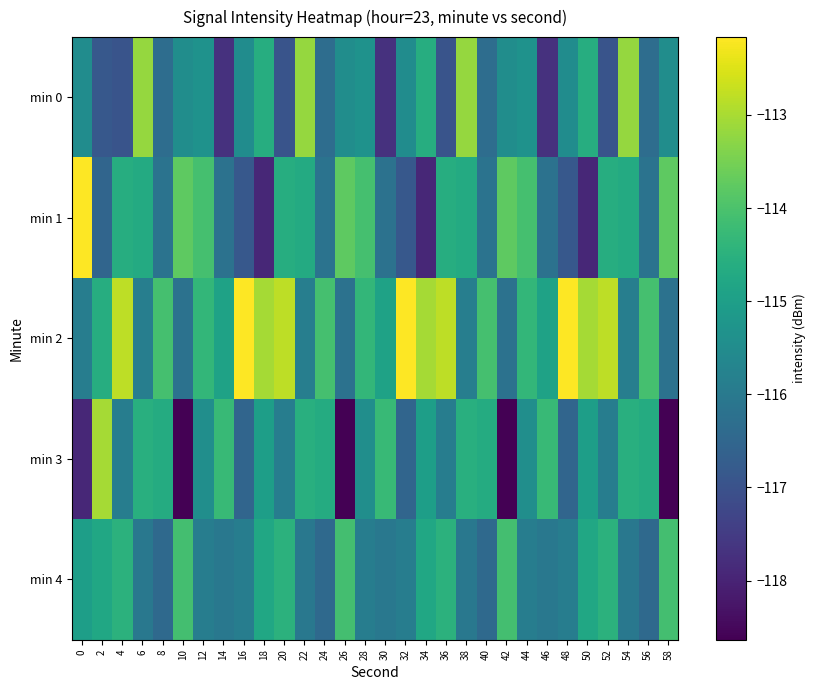

Reading left to right, what are all the values shown in this chart?

min 0: 0=-115.5	2=-116.8	4=-116.9	6=-113.2	8=-116.3	10=-115.5	12=-115.3	14=-117.7	16=-115.5	18=-114.6	20=-116.9	22=-113.2	24=-116.3	26=-115.5	28=-115.3	30=-117.7	32=-115.5	34=-114.6	36=-116.9	38=-113.2	40=-116.3	42=-115.5	44=-115.3	46=-117.7	48=-115.5	50=-114.6	52=-116.9	54=-113.2	56=-116.3	58=-115.5
min 1: 0=-112.2	2=-116.5	4=-114.6	6=-114.7	8=-116.2	10=-113.8	12=-114.1	14=-116.2	16=-116.8	18=-117.9	20=-114.6	22=-114.7	24=-116.2	26=-113.8	28=-114.1	30=-116.2	32=-116.8	34=-117.9	36=-114.6	38=-114.7	40=-116.2	42=-113.8	44=-114.1	46=-116.2	48=-116.8	50=-117.9	52=-114.6	54=-114.7	56=-116.2	58=-113.8
min 2: 0=-115.9	2=-114.6	4=-112.8	6=-115.9	8=-114.1	10=-116.2	12=-114.4	14=-114.9	16=-112.2	18=-113.0	20=-112.8	22=-115.9	24=-114.1	26=-116.2	28=-114.4	30=-114.9	32=-112.2	34=-113.0	36=-112.8	38=-115.9	40=-114.1	42=-116.2	44=-114.4	46=-114.9	48=-112.2	50=-113.0	52=-112.8	54=-115.9	56=-114.1	58=-116.2
min 3: 0=-117.9	2=-113.0	4=-115.9	6=-114.6	8=-114.7	10=-118.6	12=-115.5	14=-114.3	16=-116.5	18=-115.0	20=-115.9	22=-114.6	24=-114.7	26=-118.6	28=-115.5	30=-114.3	32=-116.5	34=-115.0	36=-115.9	38=-114.6	40=-114.7	42=-118.6	44=-115.5	46=-114.3	48=-116.5	50=-115.0	52=-115.9	54=-114.6	56=-114.7	58=-118.6
min 4: 0=-115.0	2=-114.8	4=-114.5	6=-116.0	8=-116.4	10=-114.1	12=-115.9	14=-116.0	16=-115.9	18=-114.8	20=-114.5	22=-116.0	24=-116.4	26=-114.1	28=-115.9	30=-116.0	32=-115.9	34=-114.8	36=-114.5	38=-116.0	40=-116.4	42=-114.1	44=-115.9	46=-116.0	48=-115.9	50=-114.8	52=-114.5	54=-116.0	56=-116.4	58=-114.1